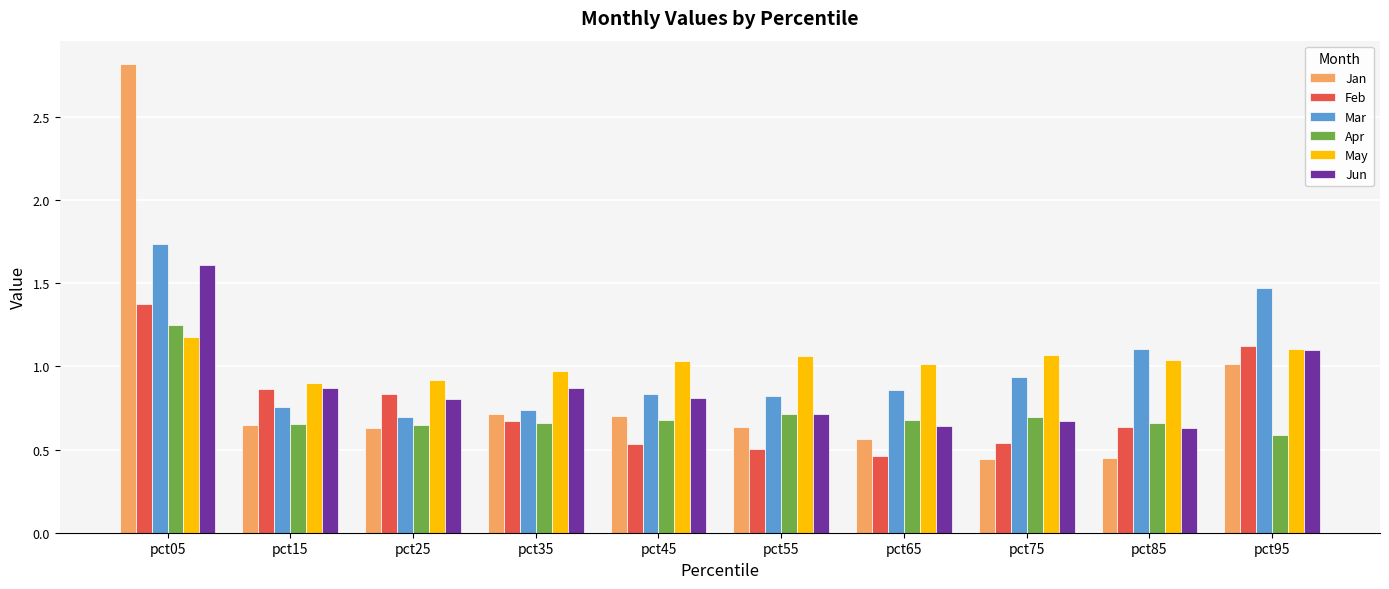

What is the sum of all Mar values?

10.0